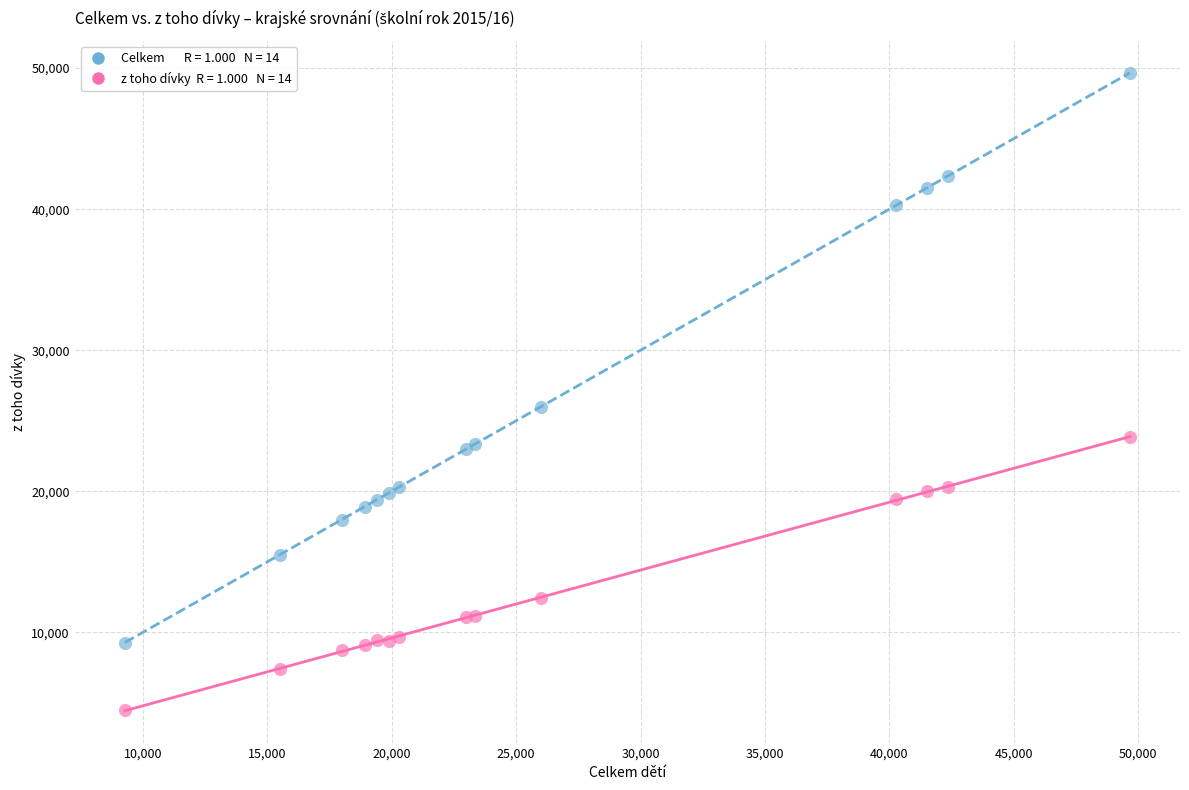

Across all series, what Y value is closest to 27064?

25979